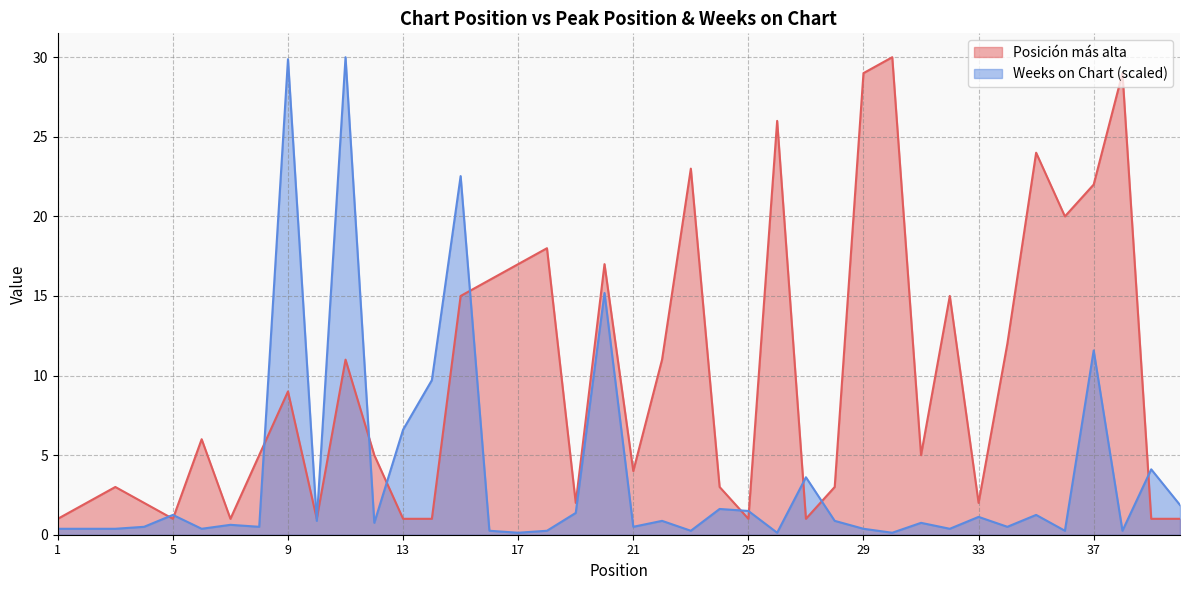

Reading left to right, transcribe all the data shown in this chart.

Posición más alta: 1=1.0	2=2.0	3=3.0	4=2.0	5=1.0	6=6.0	7=1.0	8=5.0	9=9.0	10=1.0	11=11.0	12=5.0	13=1.0	14=1.0	15=15.0	16=16.0	17=17.0	18=18.0	19=2.0	20=17.0	21=4.0	22=11.0	23=23.0	24=3.0	25=1.0	26=26.0	27=1.0	28=3.0	29=29.0	30=30.0	31=5.0	32=15.0	33=2.0	34=12.0	35=24.0	36=20.0	37=22.0	38=29.0	39=1.0	40=1.0
Weeks on Chart: 1=0.4	2=0.4	3=0.4	4=0.5	5=1.2	6=0.4	7=0.6	8=0.5	9=29.9	10=0.9	11=30.0	12=0.7	13=6.6	14=9.7	15=22.5	16=0.2	17=0.1	18=0.2	19=1.4	20=15.2	21=0.5	22=0.9	23=0.2	24=1.6	25=1.5	26=0.1	27=3.6	28=0.9	29=0.4	30=0.1	31=0.7	32=0.4	33=1.1	34=0.5	35=1.2	36=0.2	37=11.6	38=0.2	39=4.1	40=1.9